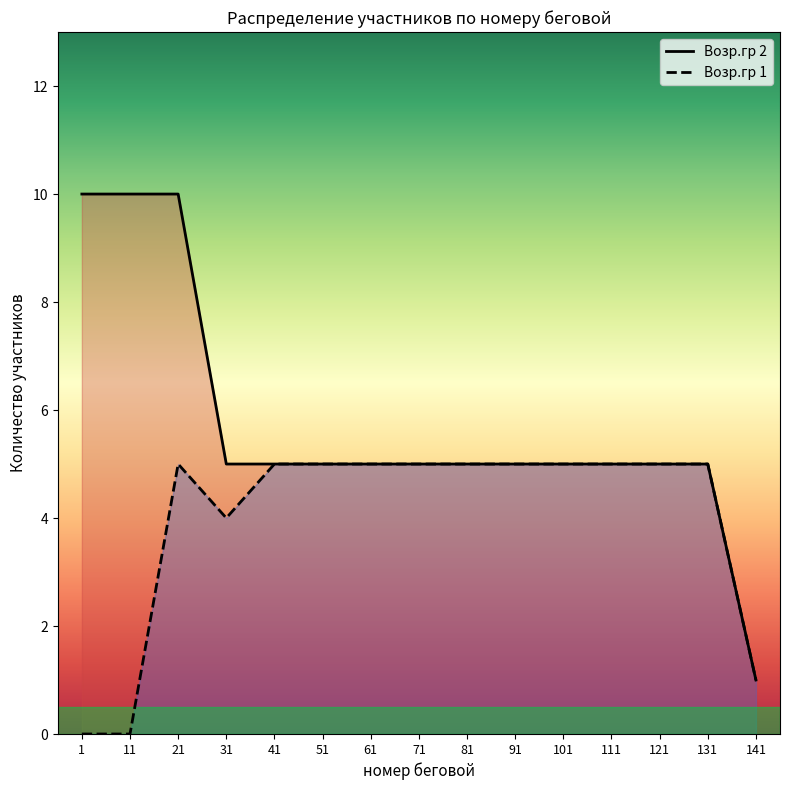

True or false: Возр.гр 2 (кол-во) and Возр.гр 1 (кол-во) cross at least once.

False